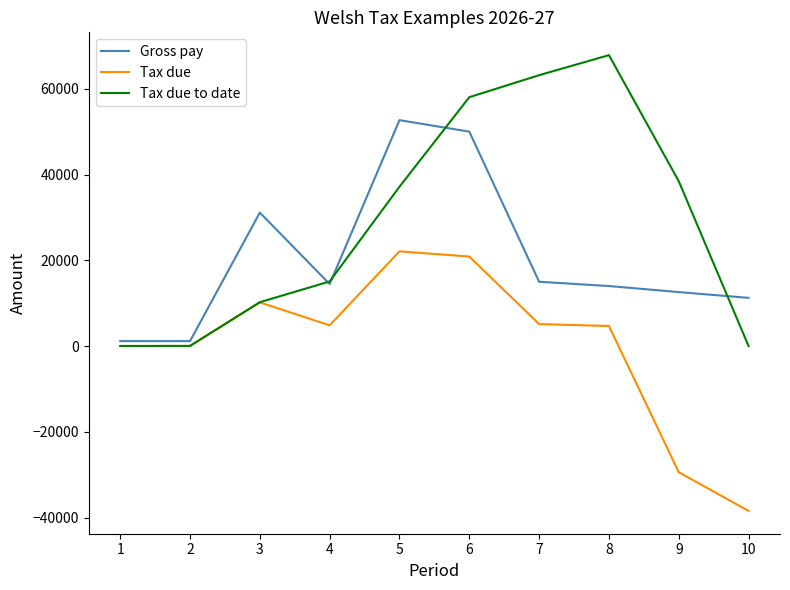

True or false: Tax due has more than 1 points higher than both neighbors.

True